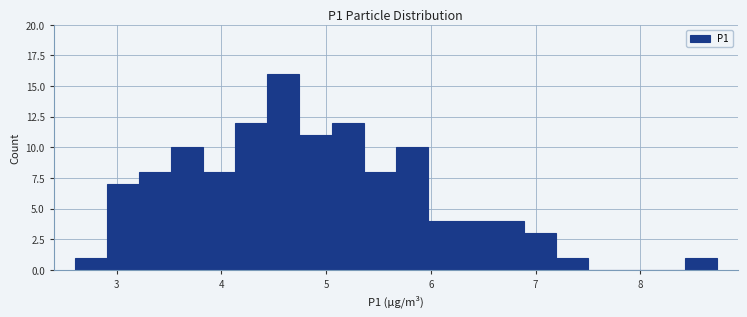

Around what value on the x-axis is the tallest bar? Give the approximate position of its centre, as read against the axis.

4.6